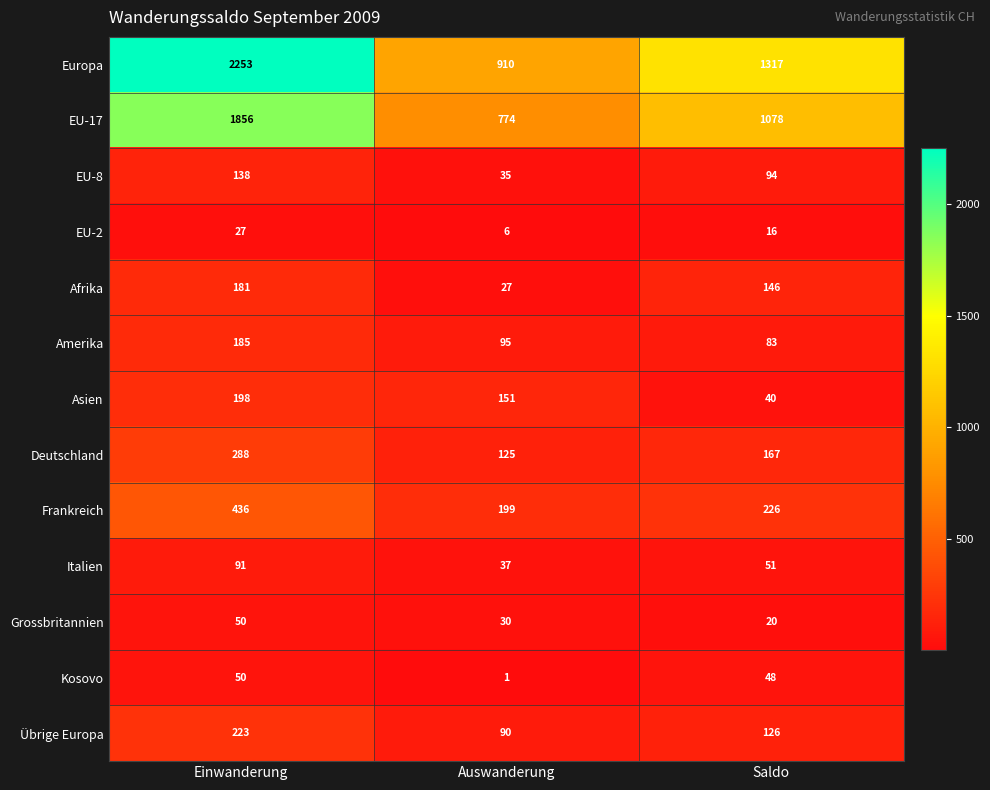

At which label is Grossbritannien closest to 35?

Auswanderung